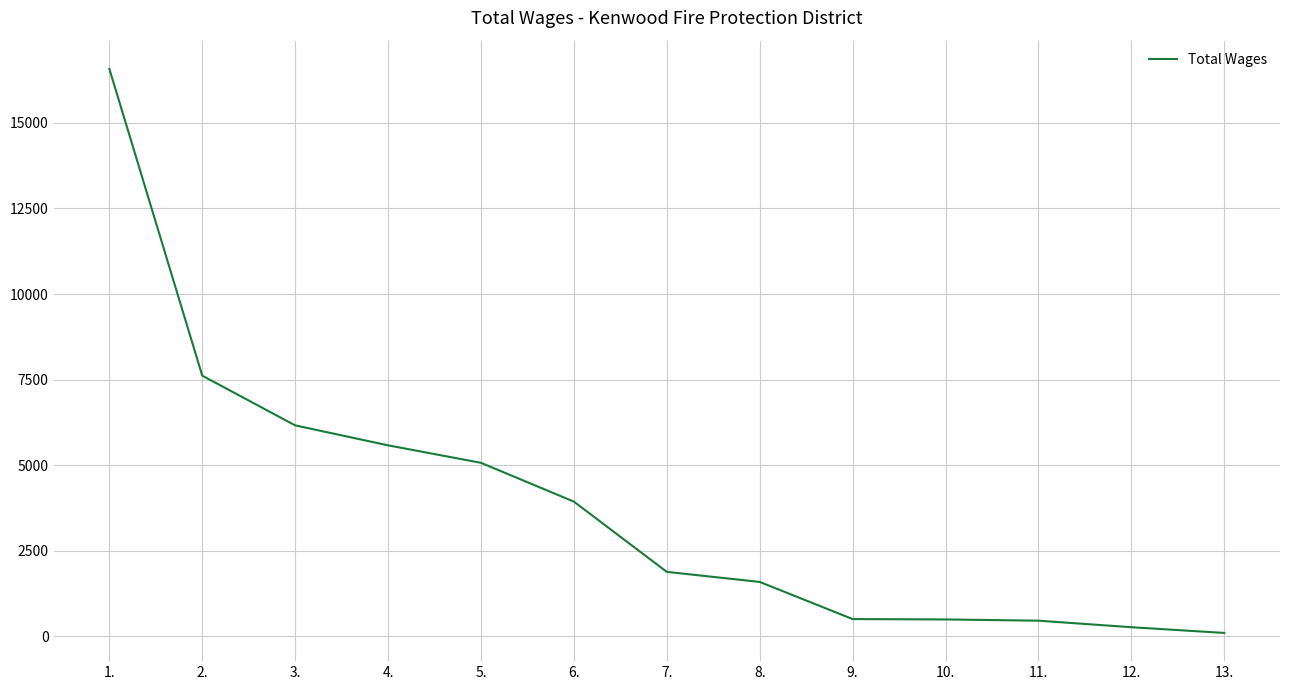

What is the difference between the maximum and minimum values?

16477